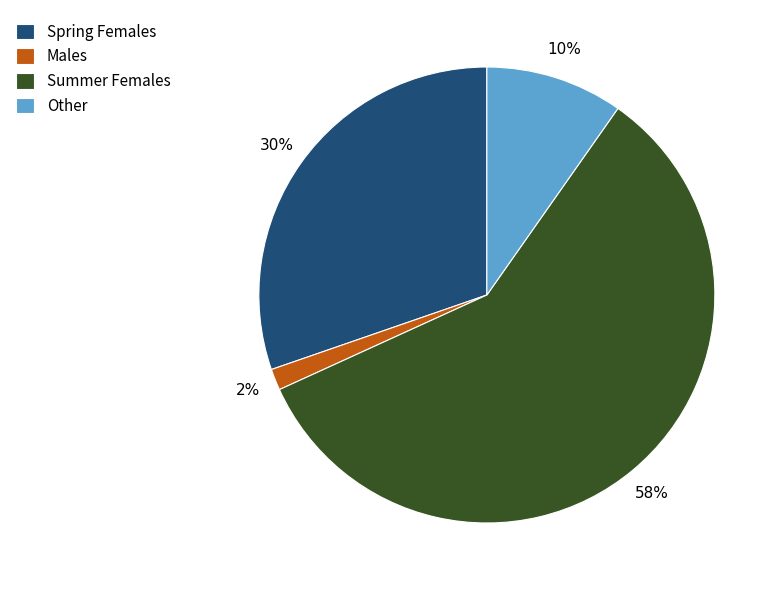

Combined, do Other and Males account for over 50%?

No